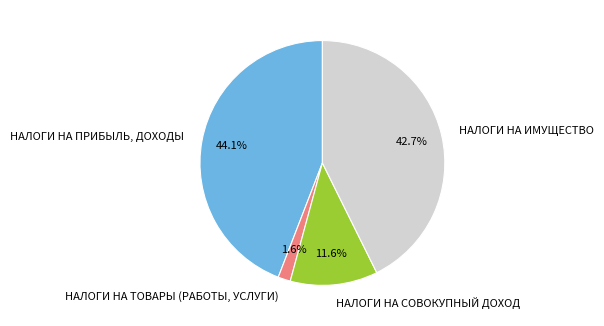

To the nearest percent, what is the difference between the НАЛОГИ НА СОВОКУПНЫЙ ДОХОД and НАЛОГИ НА ИМУЩЕСТВО slice percentages?

31%